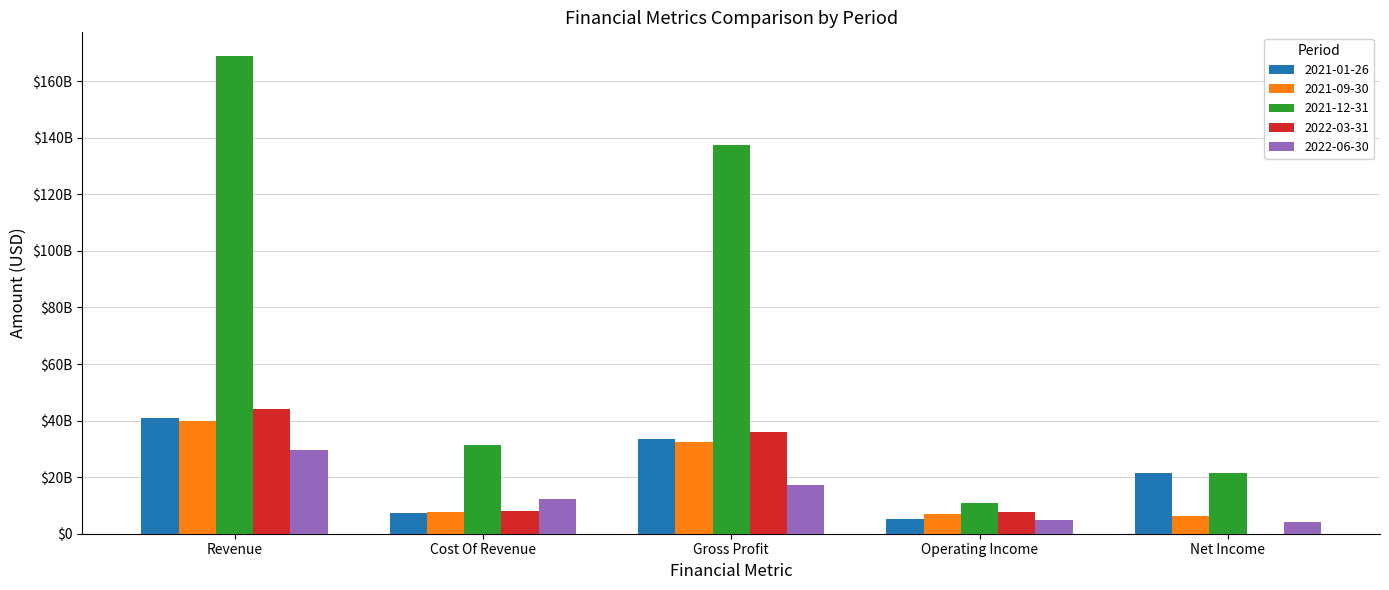

Does the chart contain stacked bars?

No